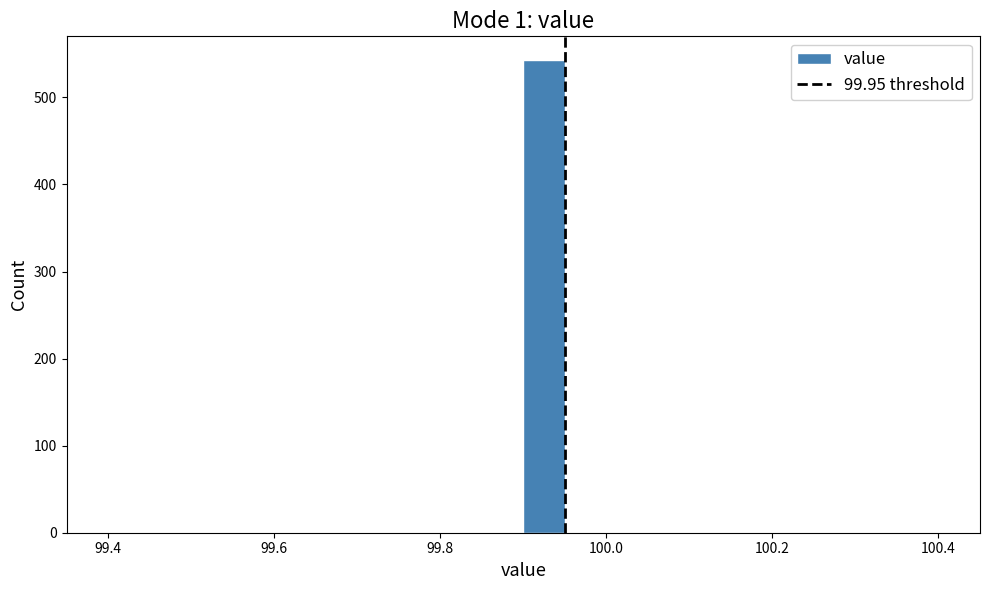

Around what value on the x-axis is the tallest bar? Give the approximate position of its centre, as read against the axis.

99.92